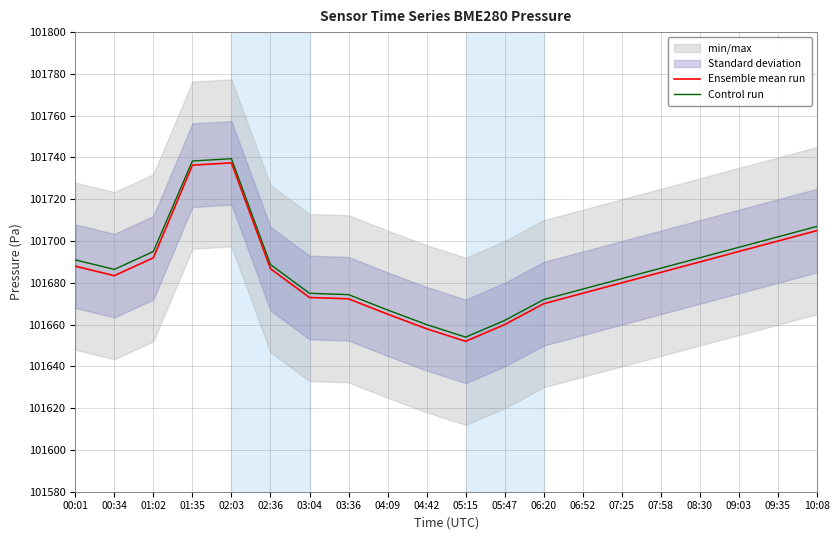

True or false: Ensemble mean run and Control run cross at least once.

False